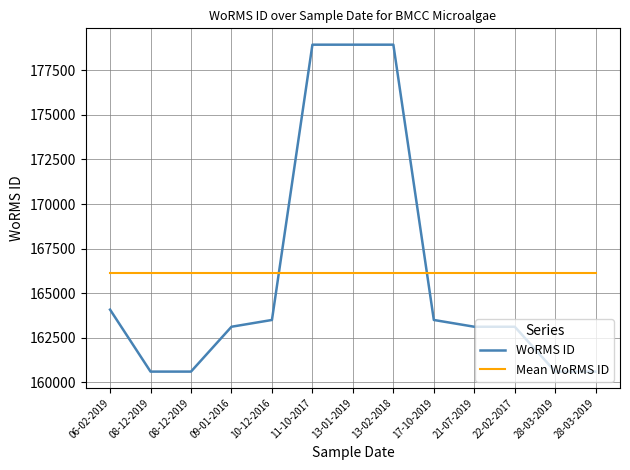

At which label is WoRMS ID closest to 169768?

06-02-2019